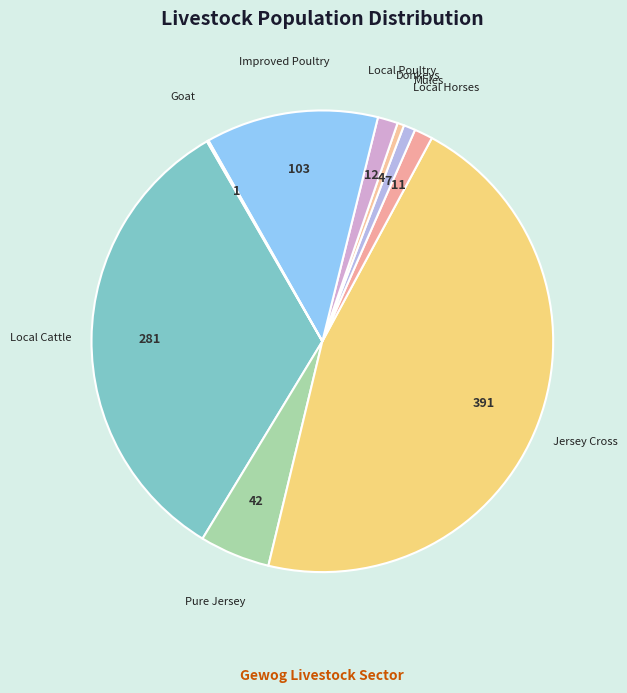

Is there a majority slice in this chart?

No